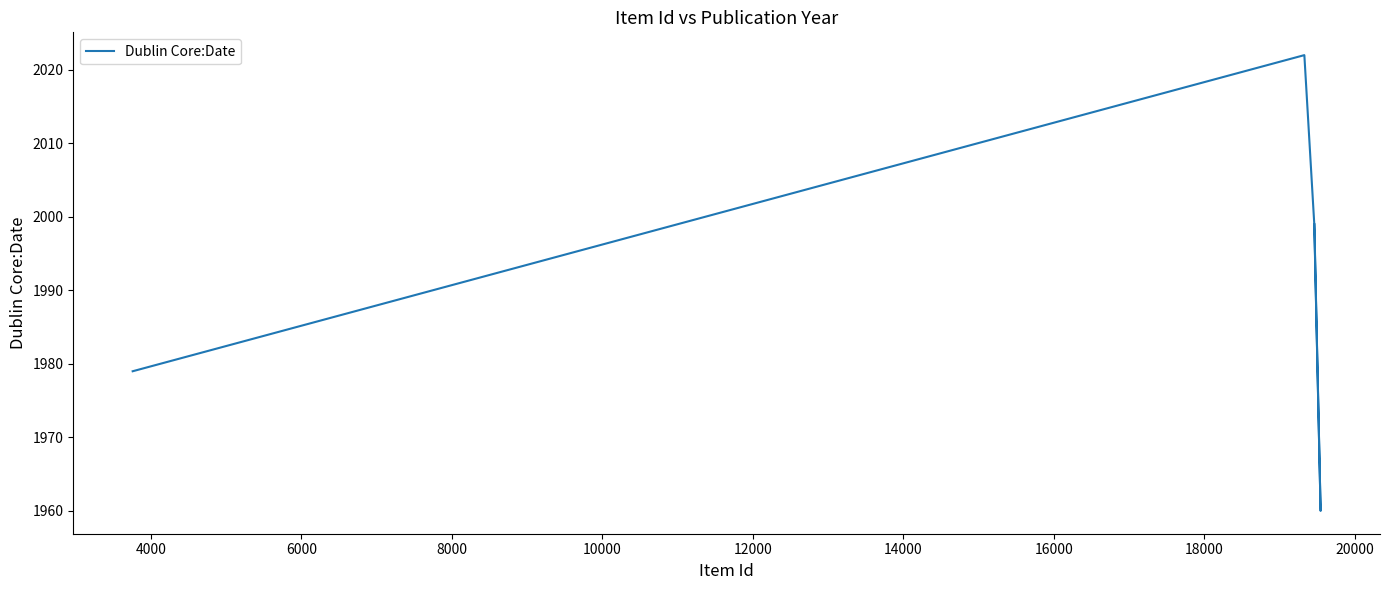

True or false: there are more than 1 points higher than both neighbors.

False